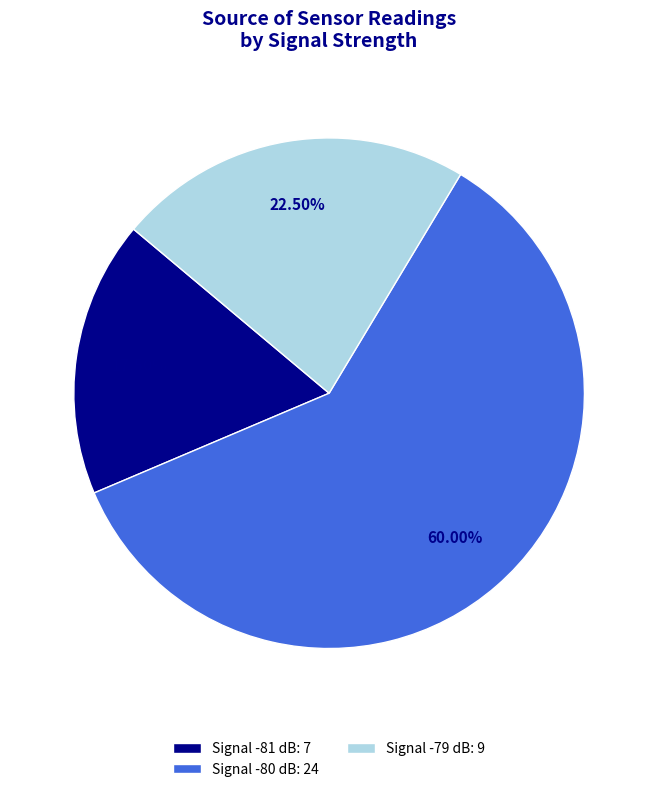

Is there any slice that represents more than half of the pie?

Yes